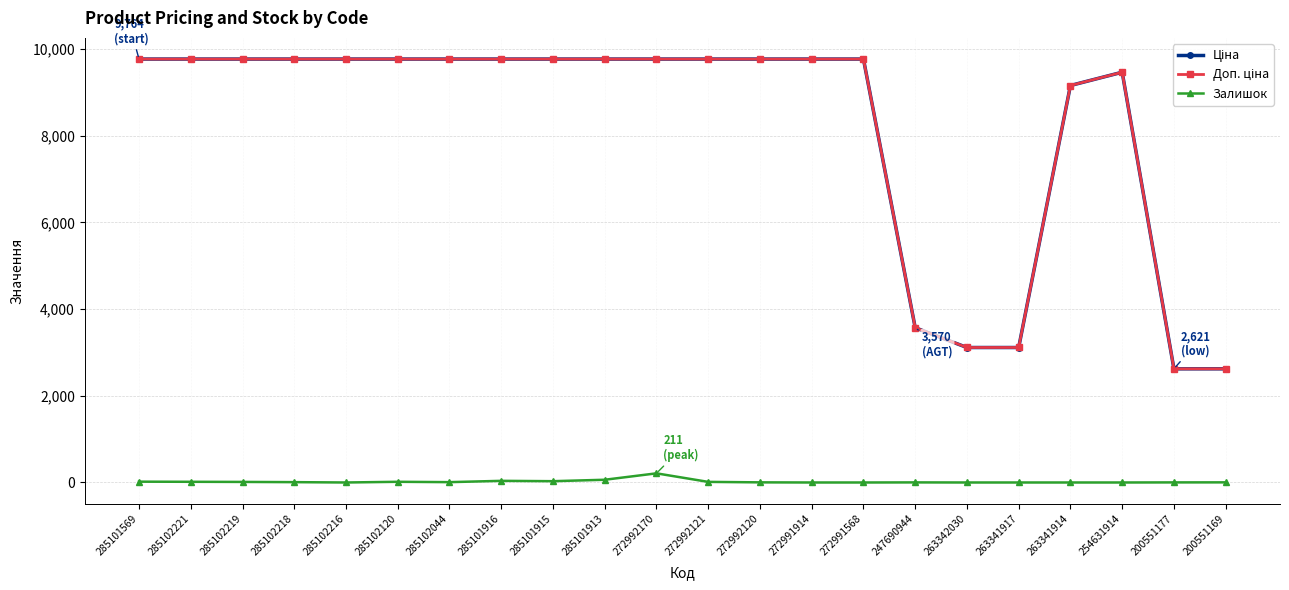

At how many categories does at least one series exceed 1917?

22